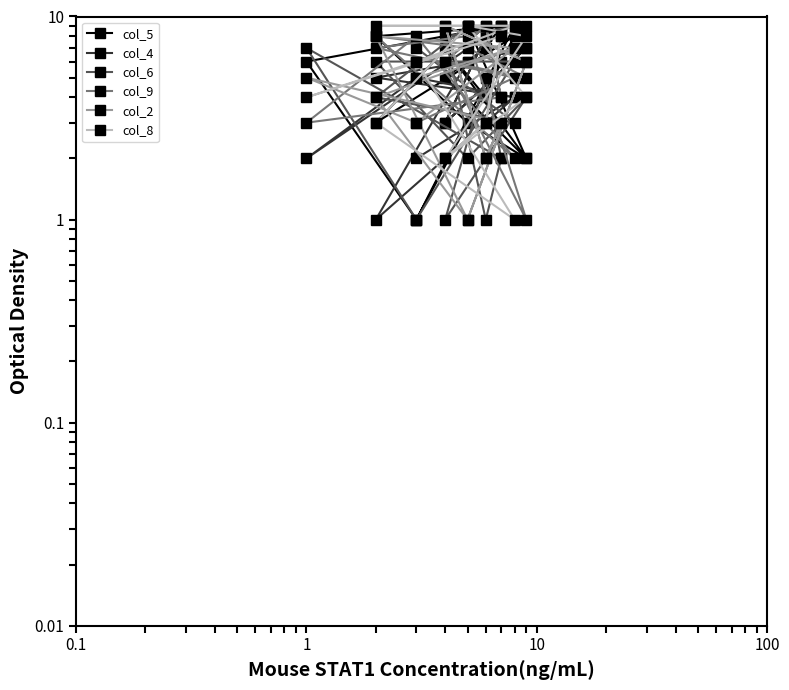

Does the chart display data point markers on the line(s)?

Yes